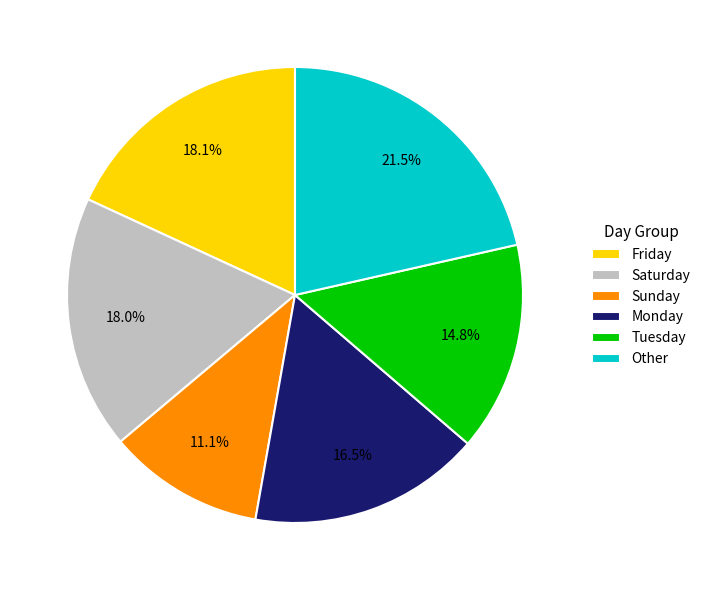

Is there any slice that represents more than half of the pie?

No